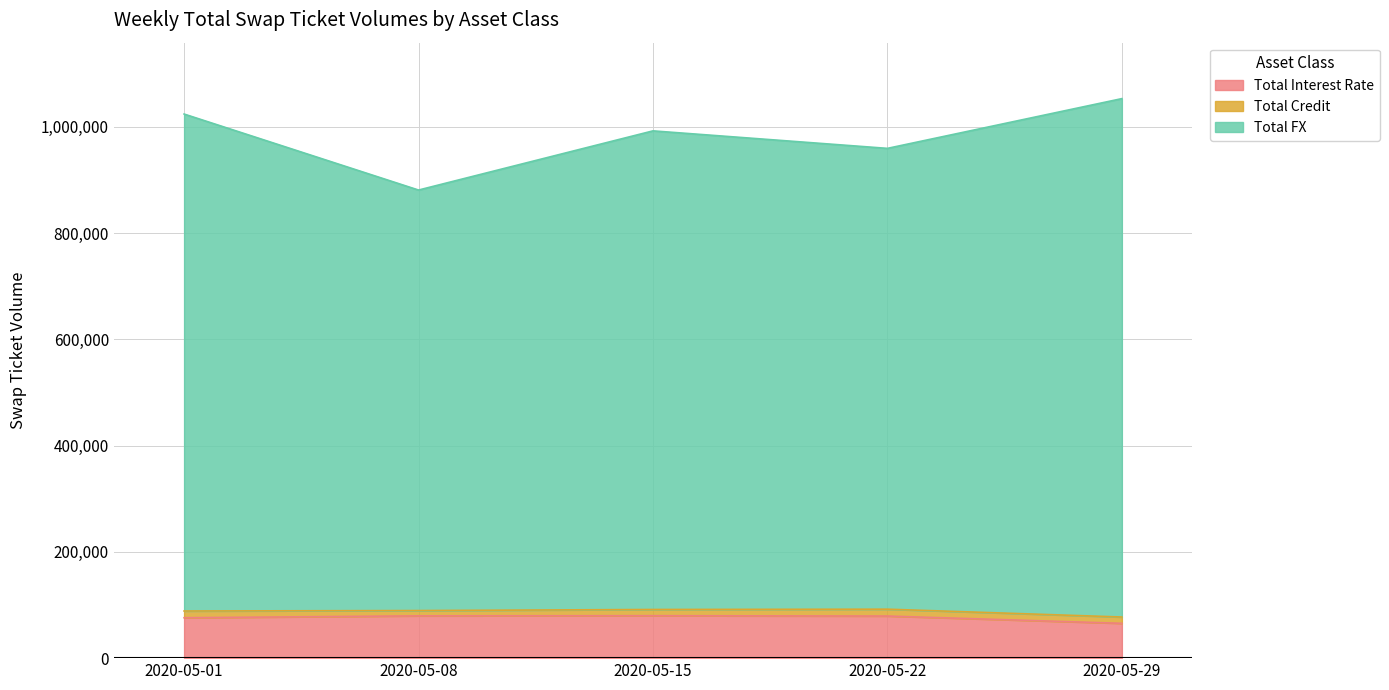

At which label does Total FX reach its minimum?

2020-05-08